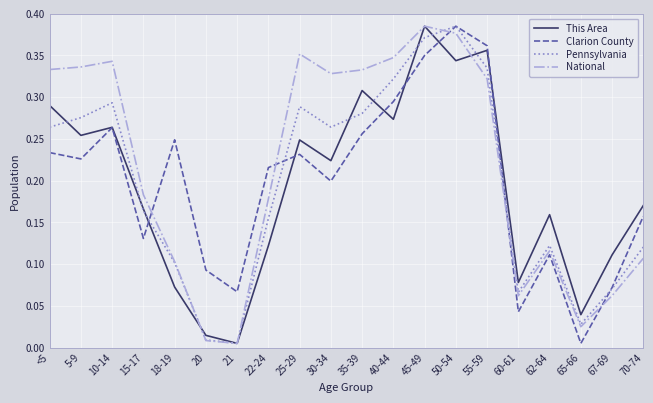

The National series shows 0.2 at 40-44. True or false?

False